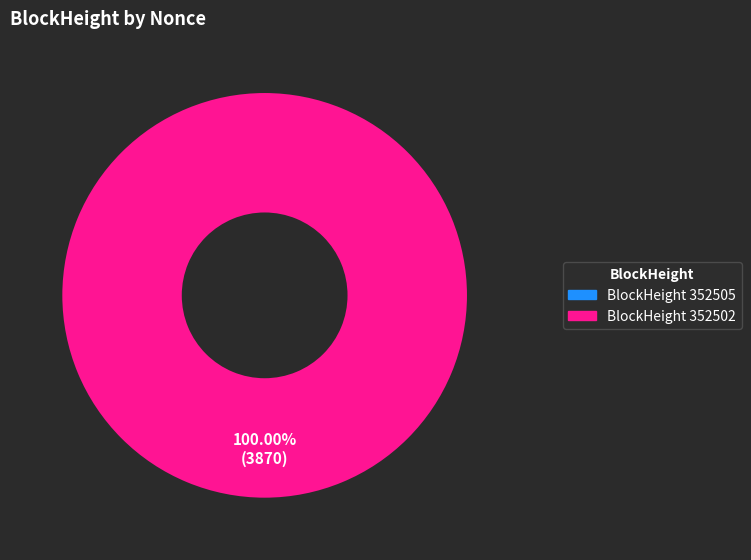

Combined, do 352502 and 352505 account for over 50%?

Yes